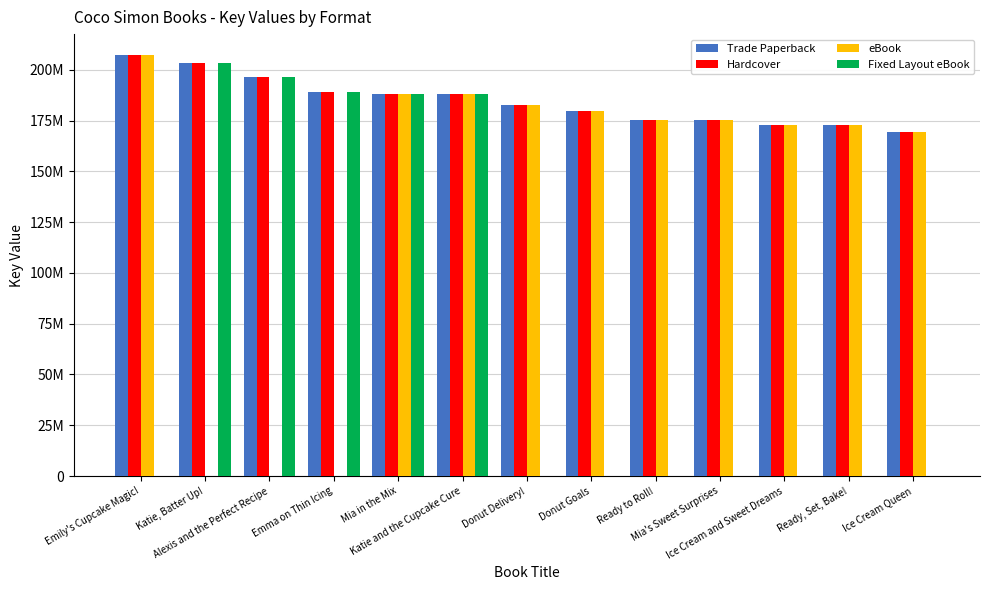

What is the difference between the maximum and minimum values in the eBook series?

207194264